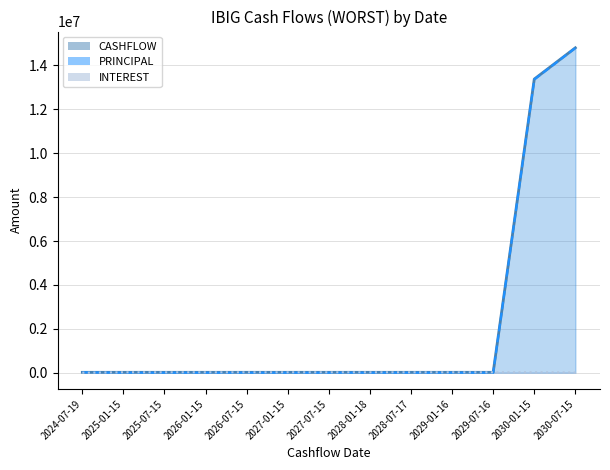

Where is INTEREST_line nearest to the value 8798?

2030-07-15